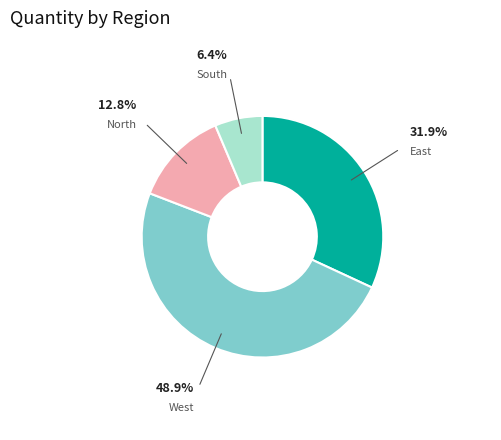

True or false: South accounts for 12% of the total.

False